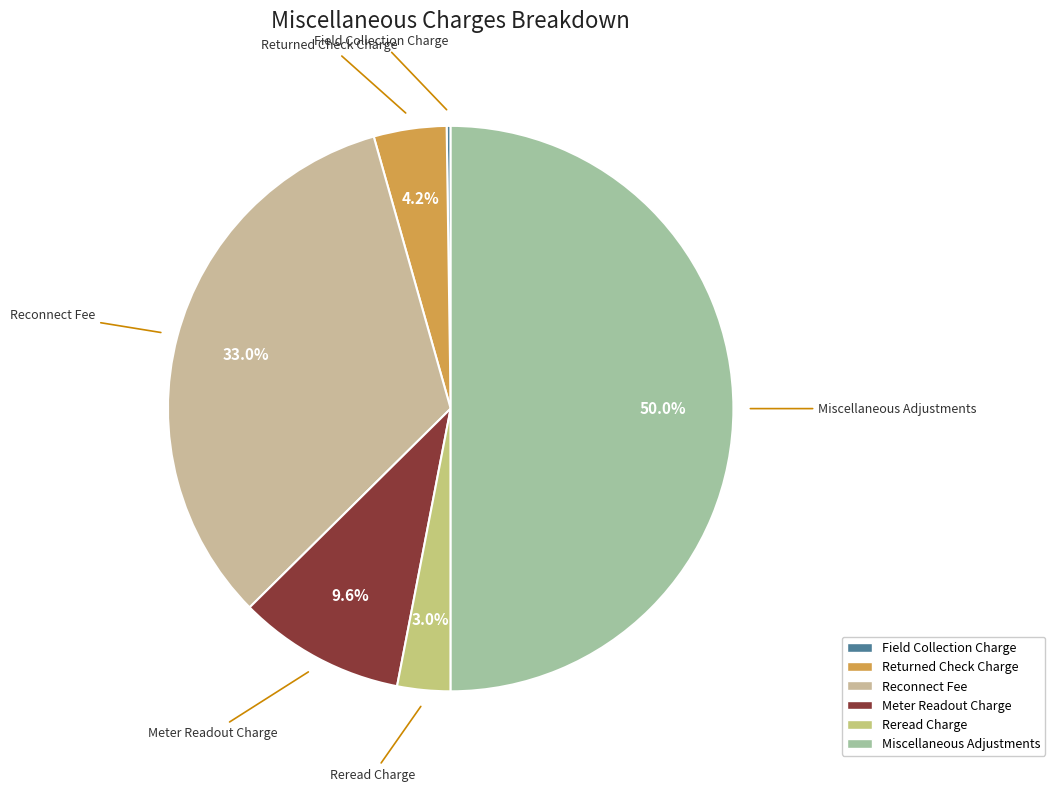

Is it true that Miscellaneous Adjustments is 50% of the pie?

True